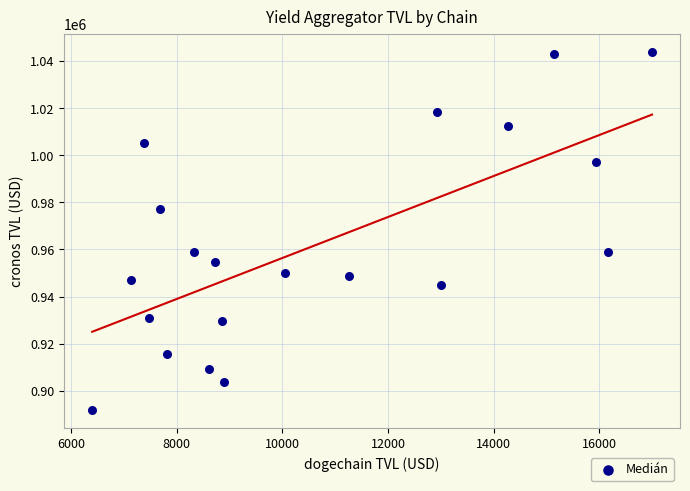

What is the range of X values (max minus min)?

10601.1